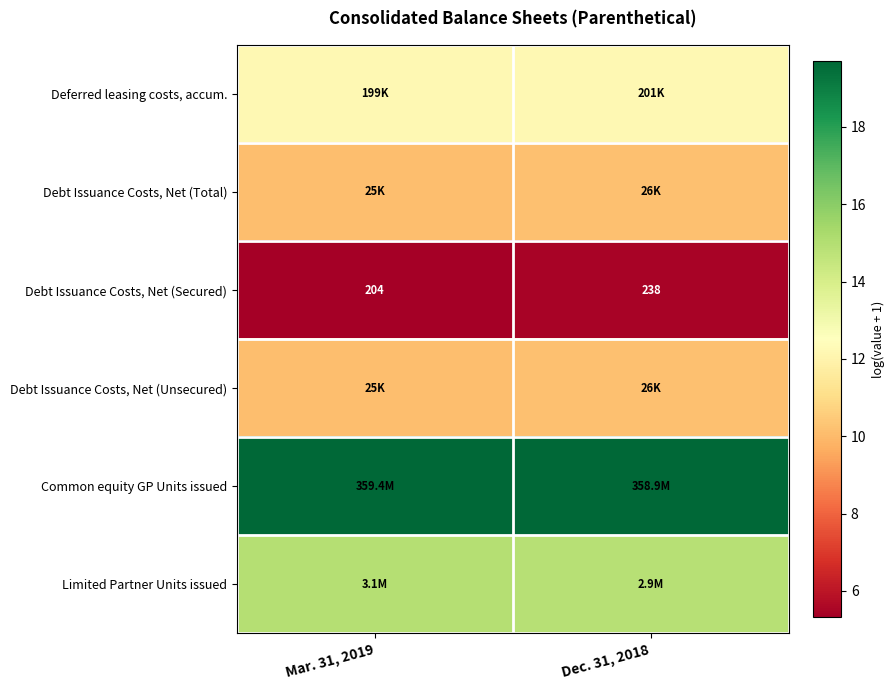

At Dec. 31, 2018, list the series in order from largest to smallest.

Common equity GP Units issued, Limited Partner Units issued, Deferred leasing costs, accum., Debt Issuance Costs, Net (Total), Debt Issuance Costs, Net (Unsecured), Debt Issuance Costs, Net (Secured)